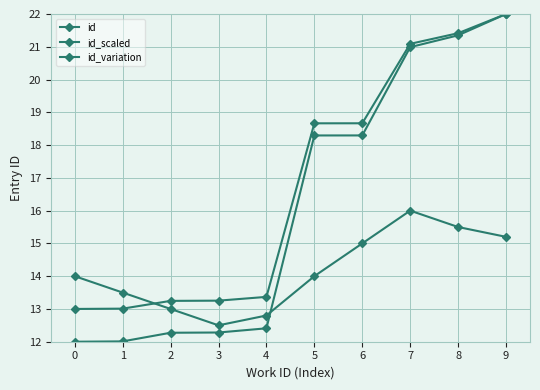

How many distinct data groups are displayed?

3